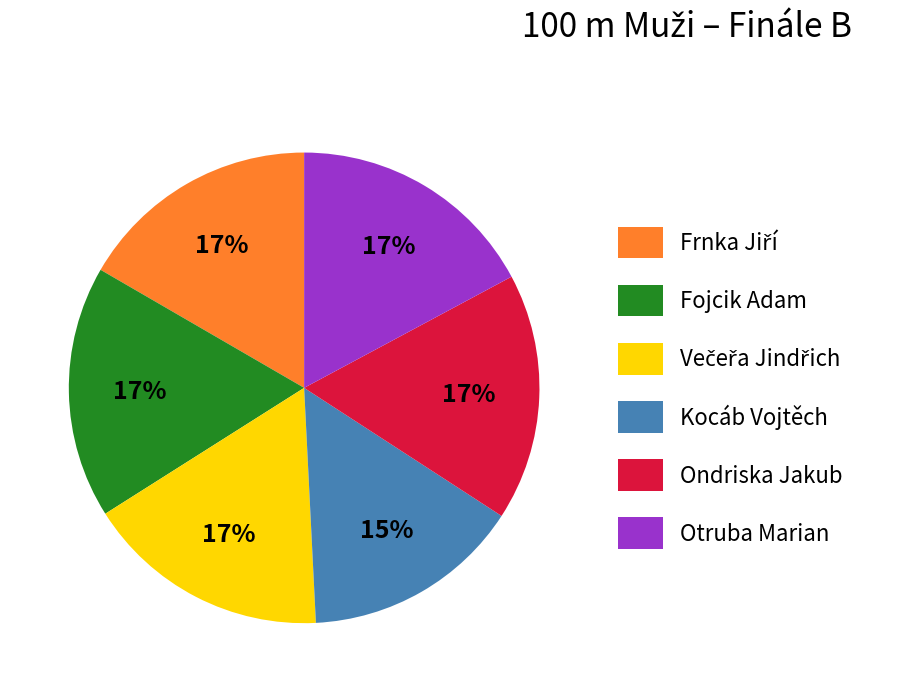

Does Kocáb Vojtěch account for over 50% of the chart?

No